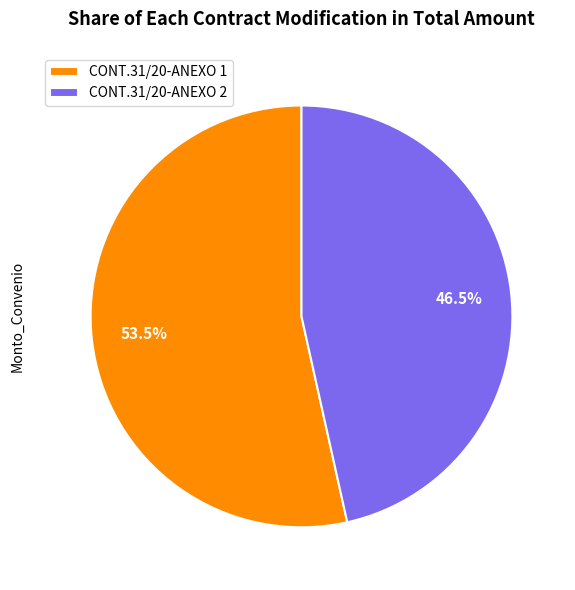

Combined, do CONT.31/20-ANEXO 2 and CONT.31/20-ANEXO 1 account for over 50%?

Yes